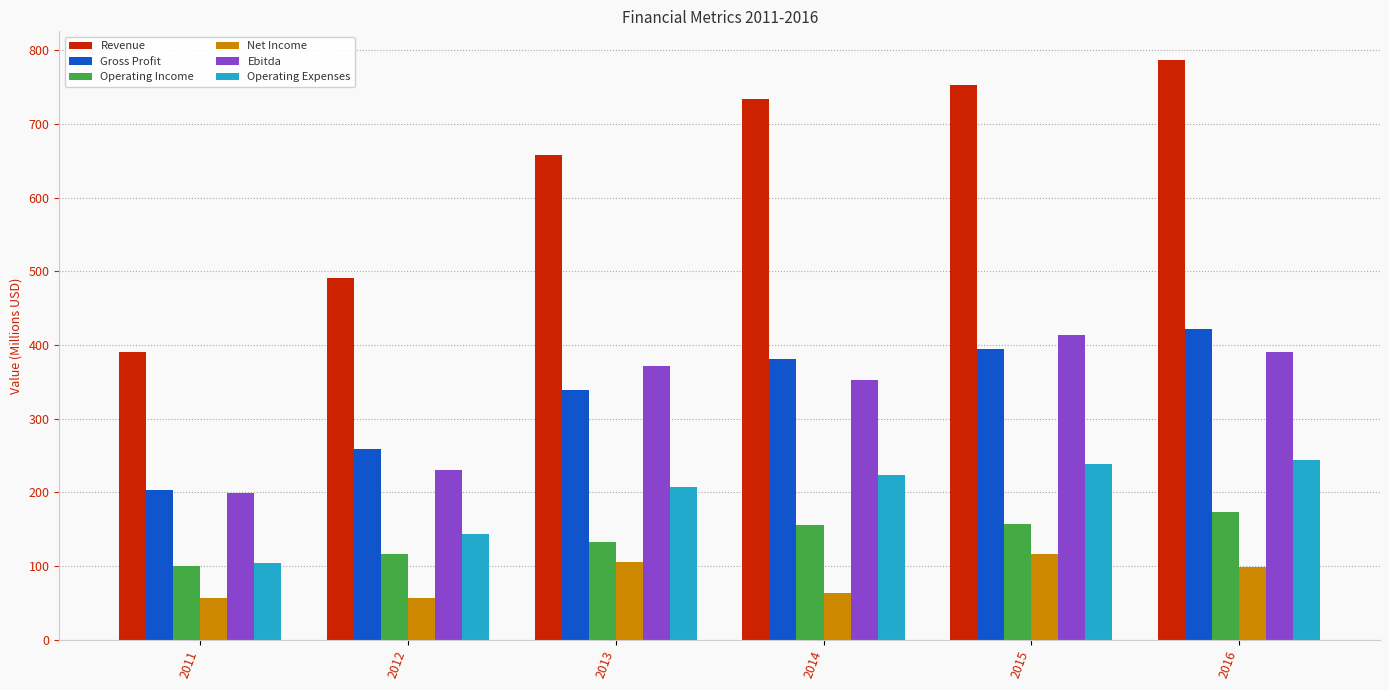

Which series has the widest spread of values?

Revenue